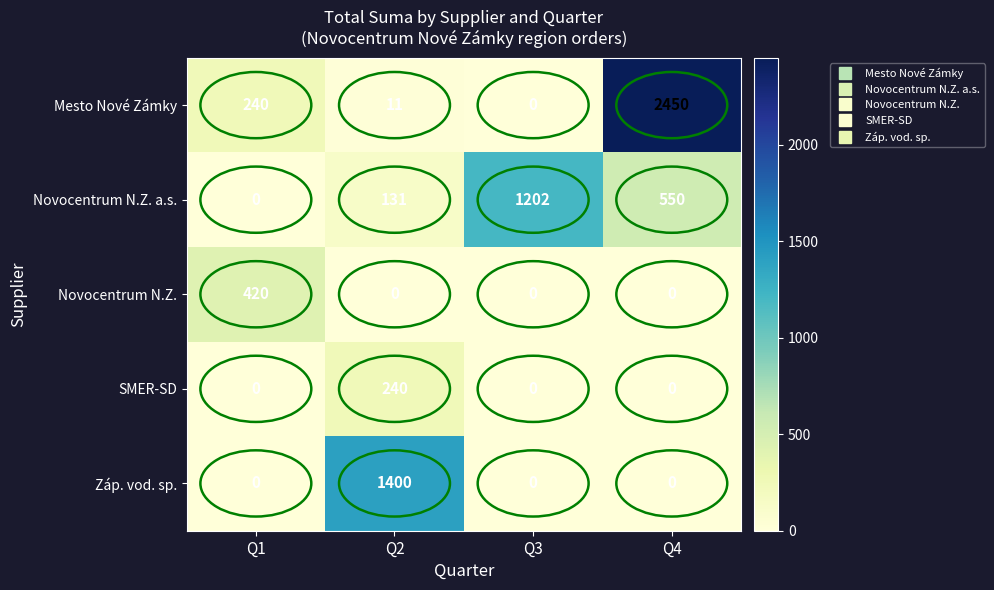

Which series has the largest range (max minus min)?

Mesto Nové Zámky